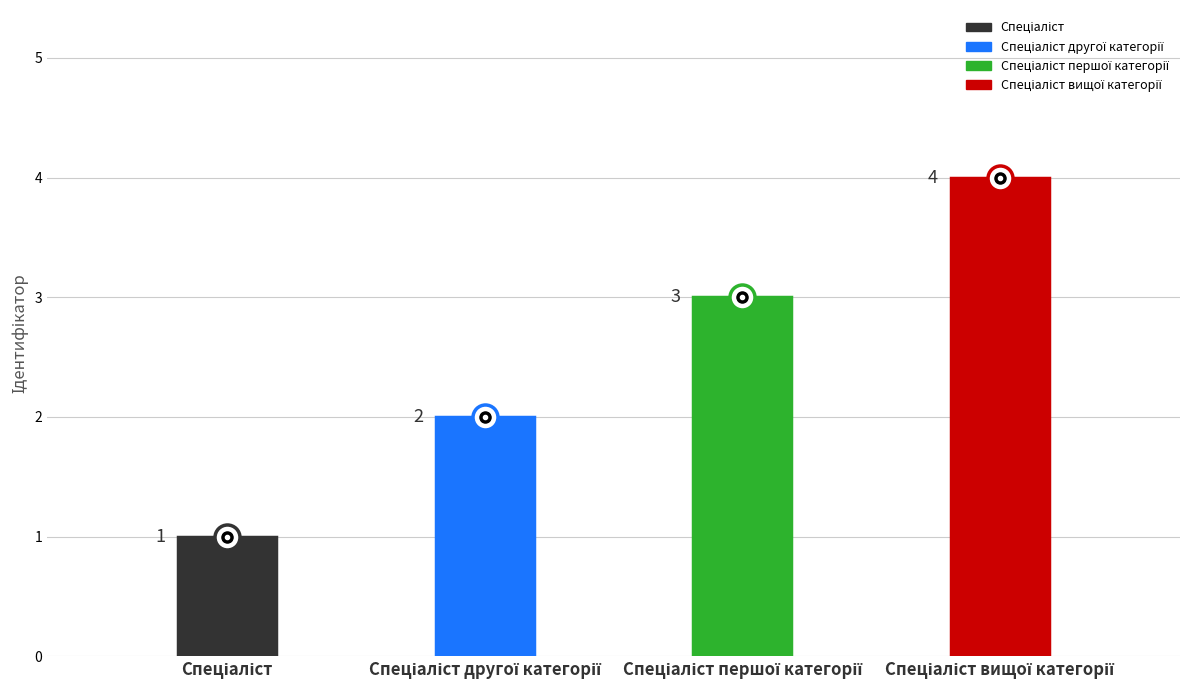

Does the chart display data point markers on the line(s)?

No